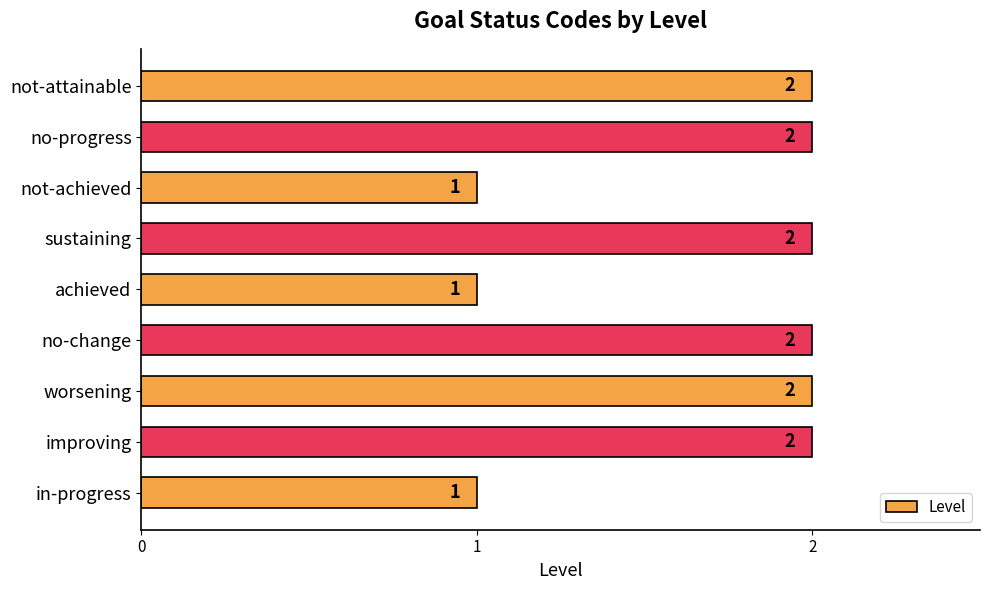

How many values are between 1 and 2?

9